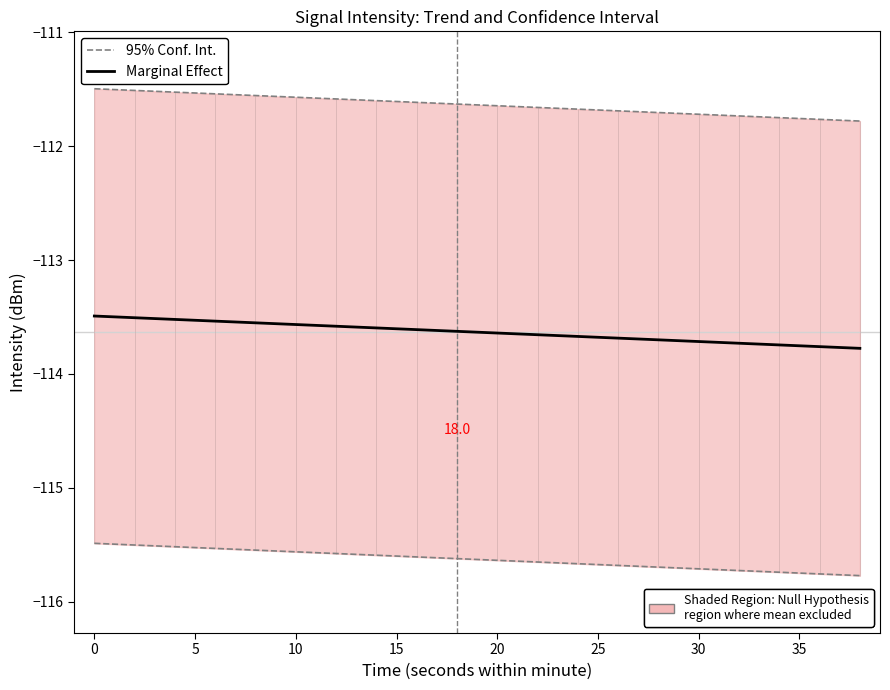

What is the maximum value for 95% Conf. Int.?

-111.5